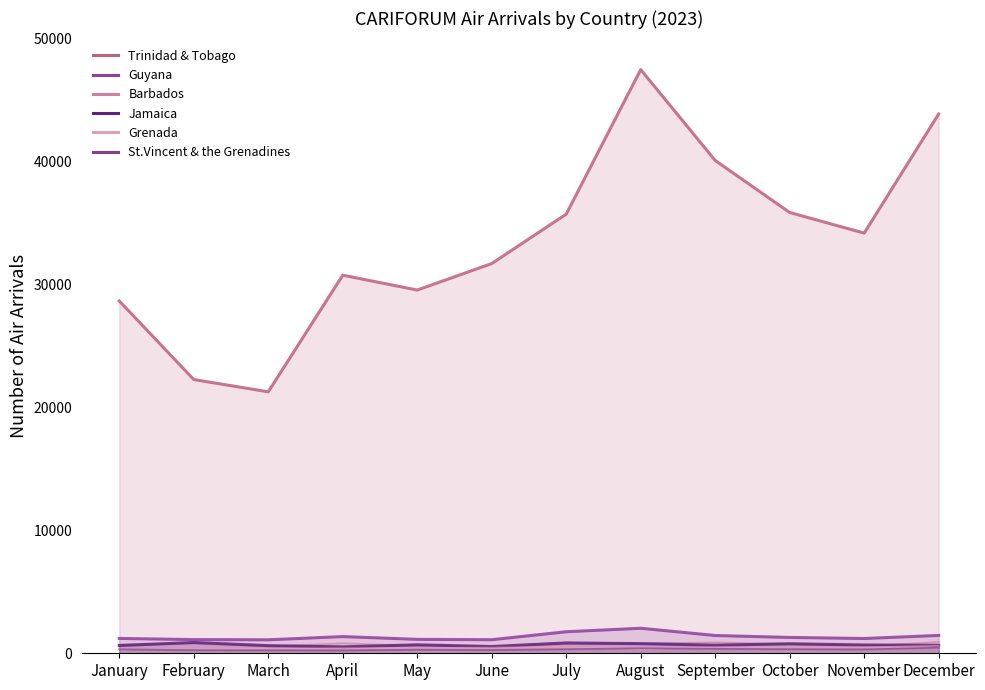

What is the highest value of the Grenada series?

604